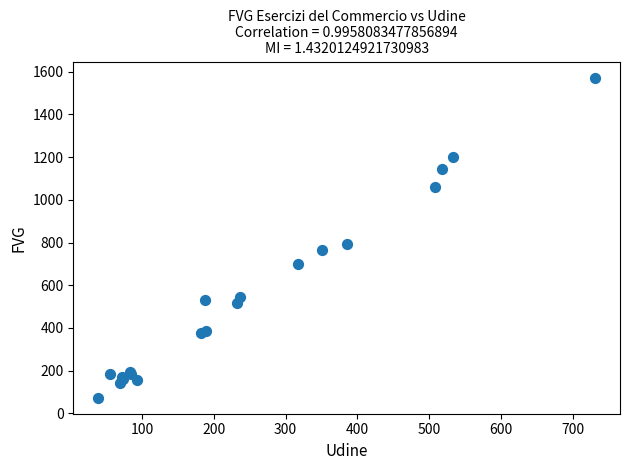

What Y value in the scatter plot is closest to 822?

791